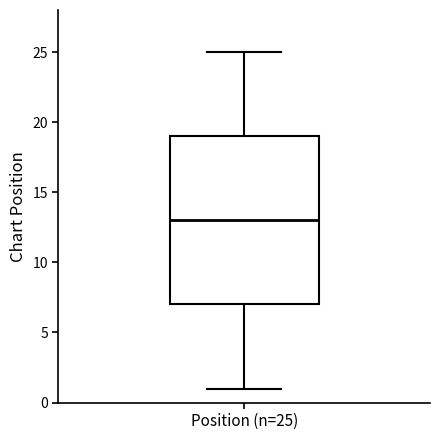

Transcribe this box plot: give where the median line is, the range the box spans, and where the two whiskers end, as read against the y-axis. The values are not printed on the chart, so give them approximately, as read against the axis.

median 13, box 7 to 19, whiskers 1 to 25